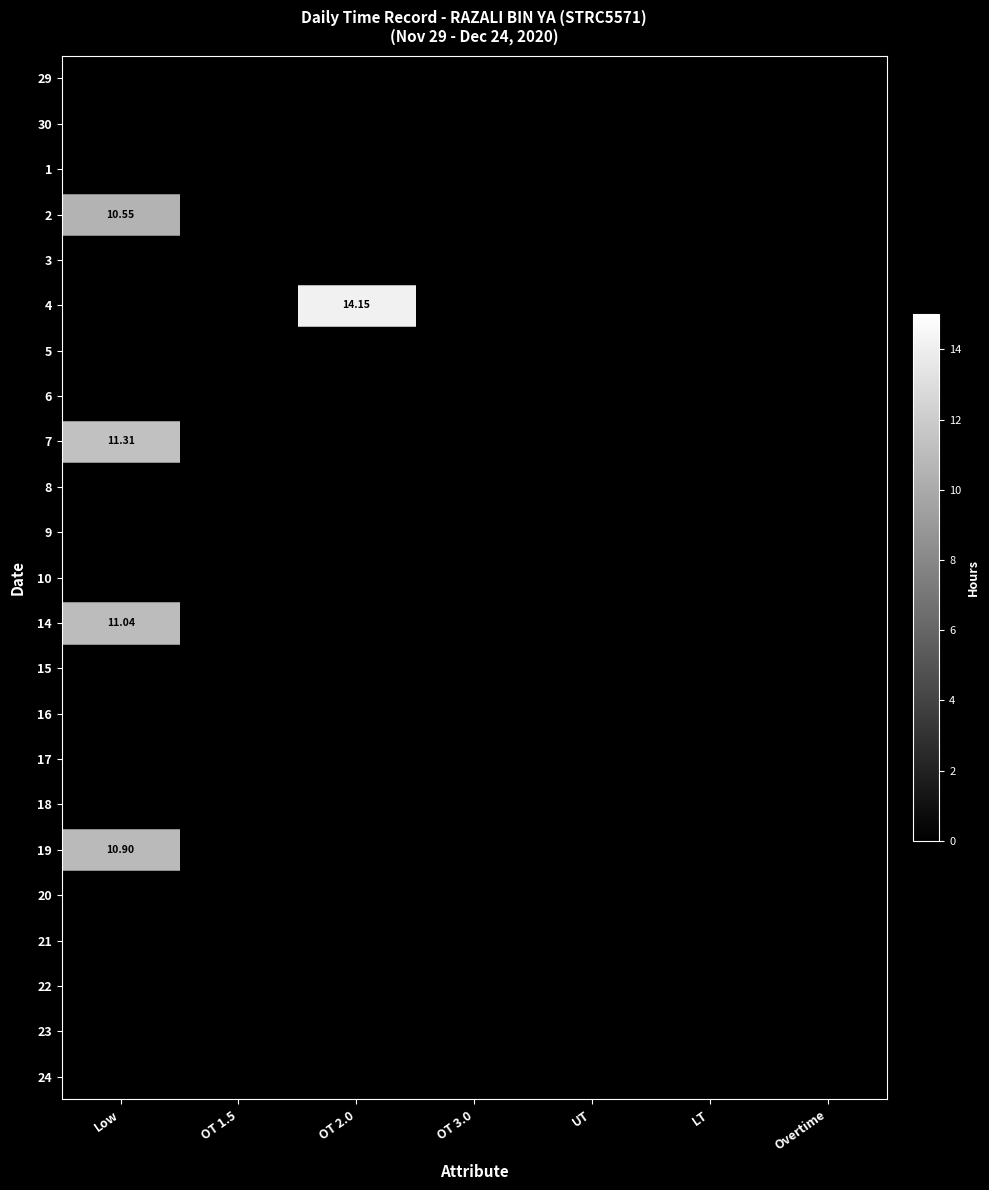

Count the number of categories in the chart.

7